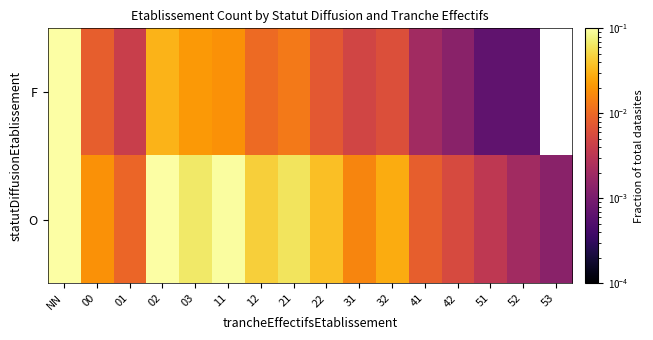

Which series has the widest spread of values?

O